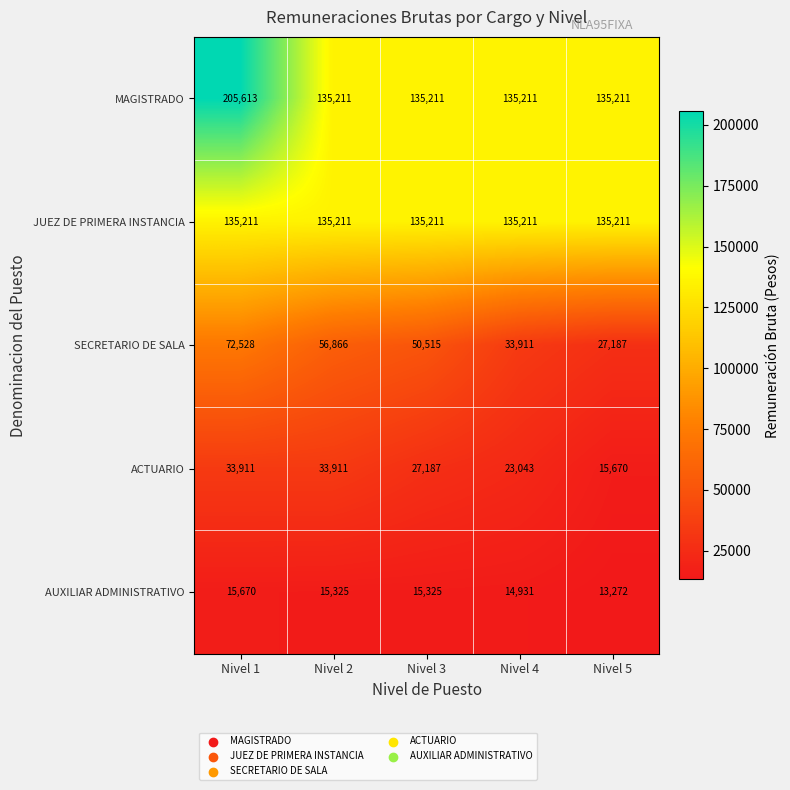

What is the spread (max minus min) of values at Nivel 4?

120280